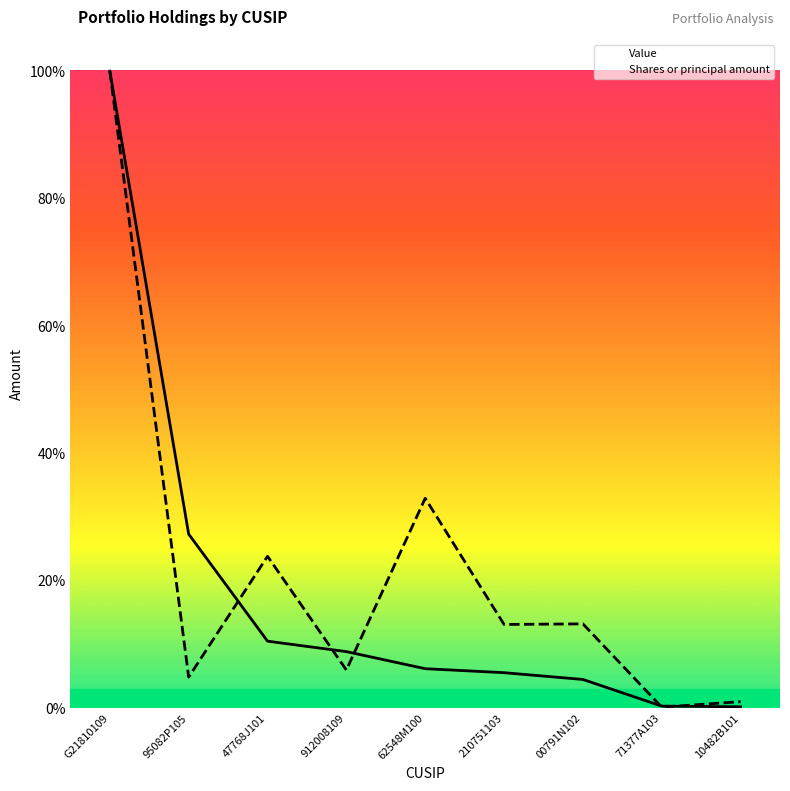

True or false: Shares or principal amount and Value intersect in this chart.

True